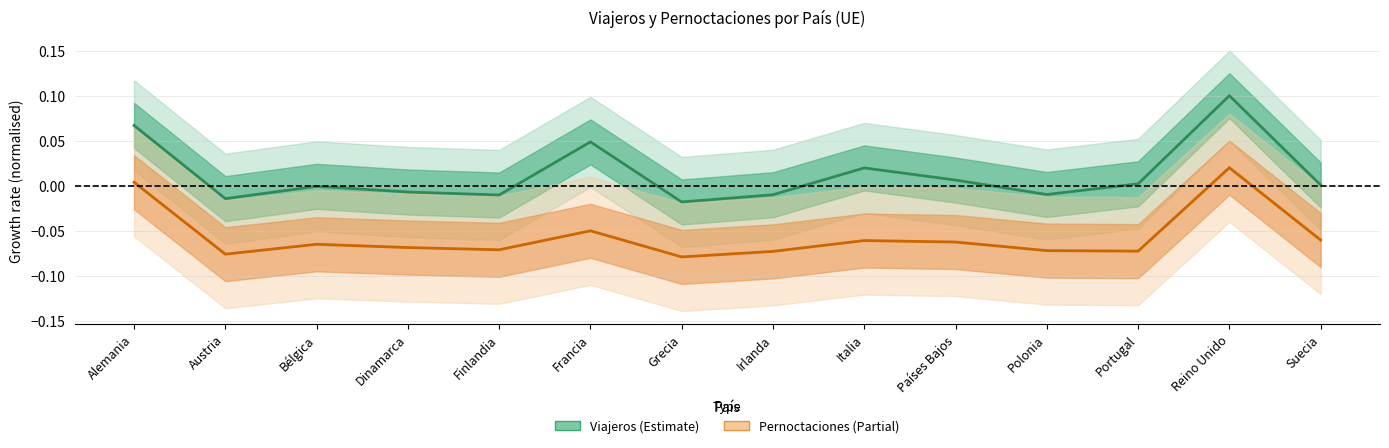

What is the difference between the highest and lowest values at Portugal?

0.1